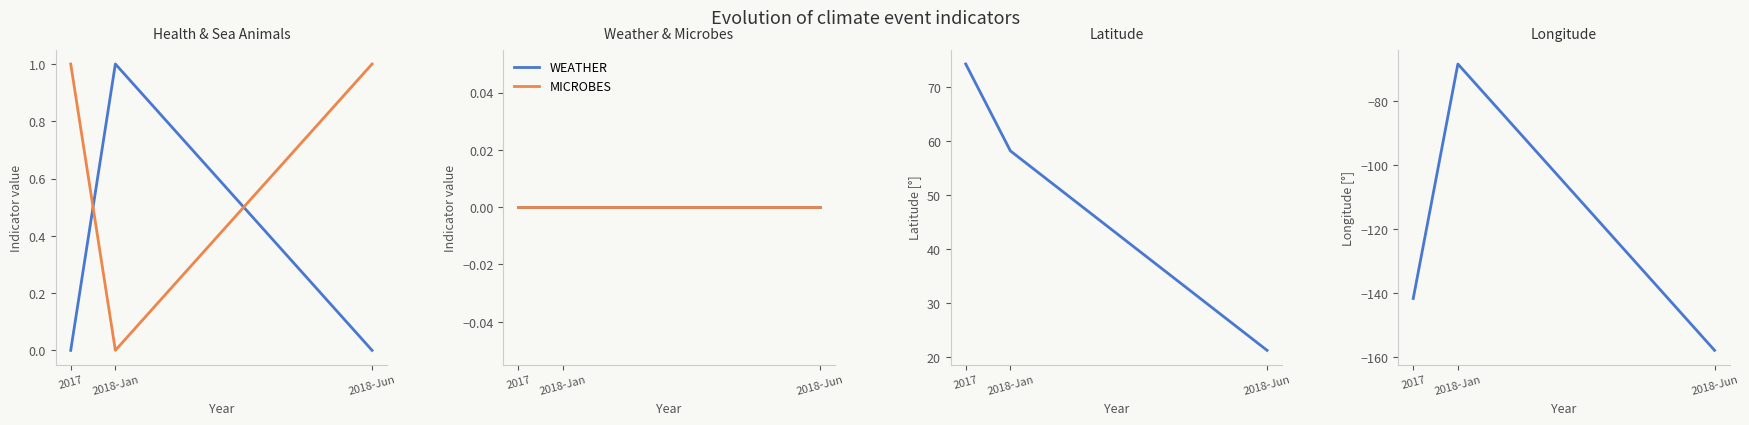

What is the total value across all series at 2017?

-66.4